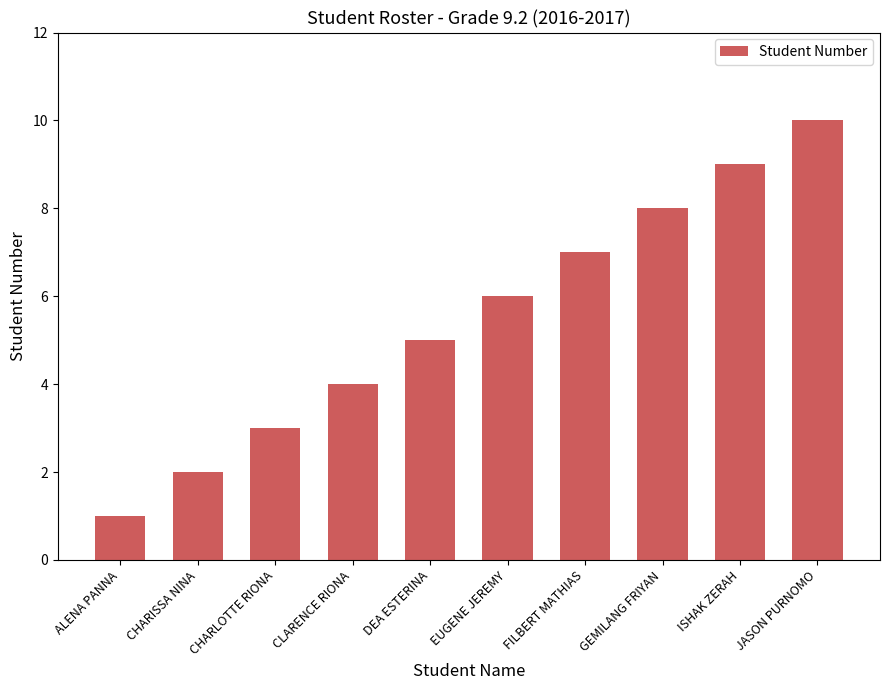

Reading right to left, transcribe all the data shown in this chart.

JASON PURNOMO=10	ISHAK ZERAH=9	GEMILANG FRIYAN=8	FILBERT MATHIAS=7	EUGENE JEREMY=6	DEA ESTERINA=5	CLARENCE RIONA=4	CHARLOTTE RIONA=3	CHARISSA NINA=2	ALENA PANNA=1